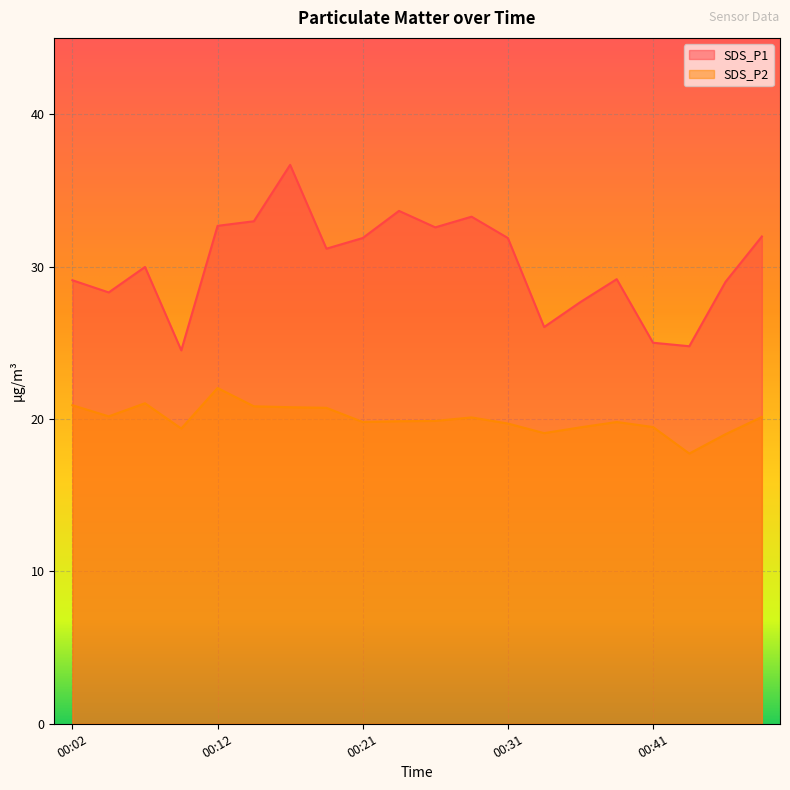

True or false: SDS_P1 and SDS_P2 intersect in this chart.

False